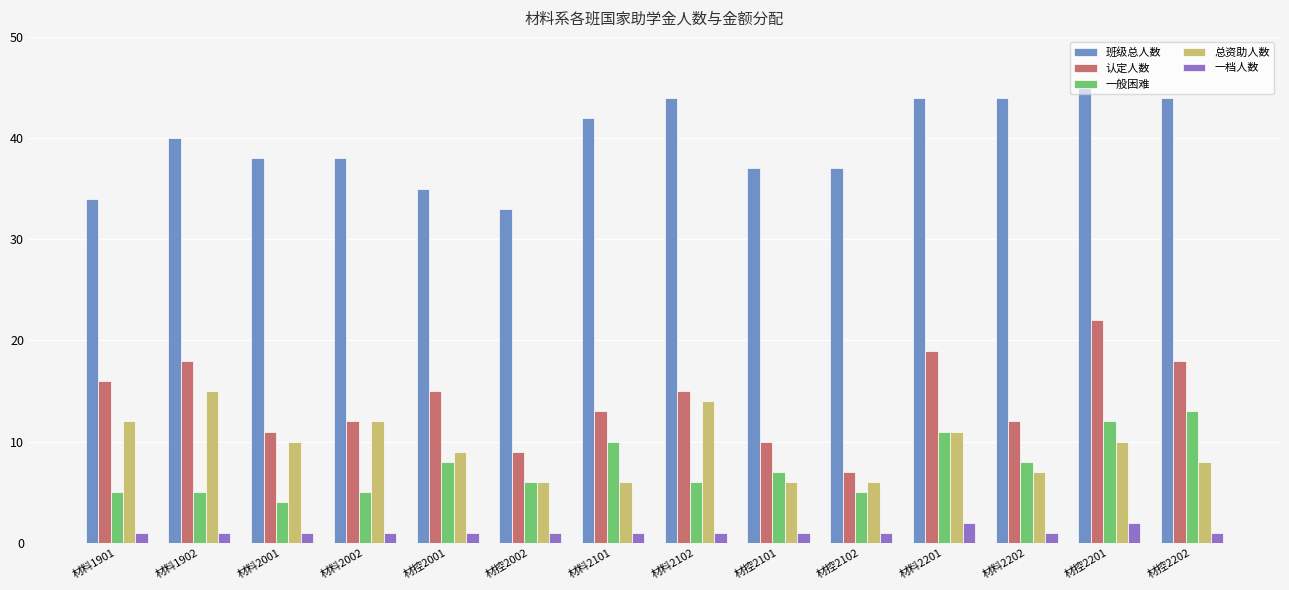

The 总资助人数 series shows 4 at 材控2102. True or false?

False